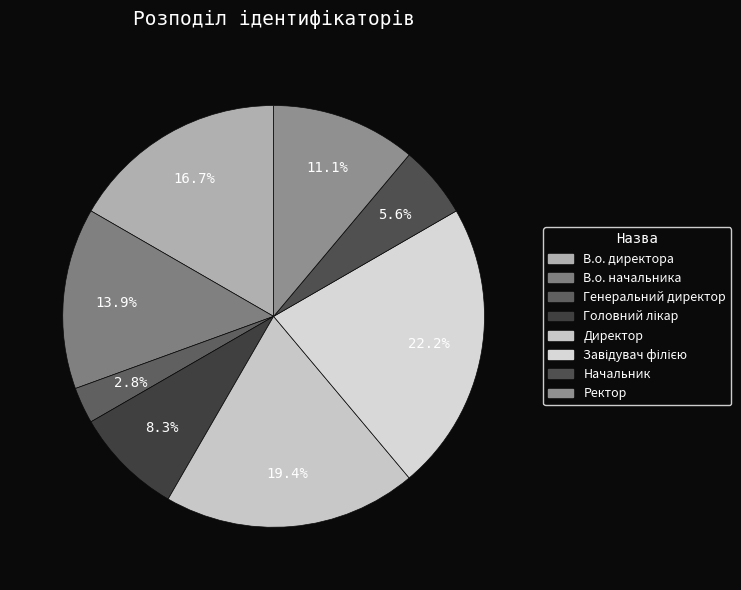

Count the number of slices in the pie.

8